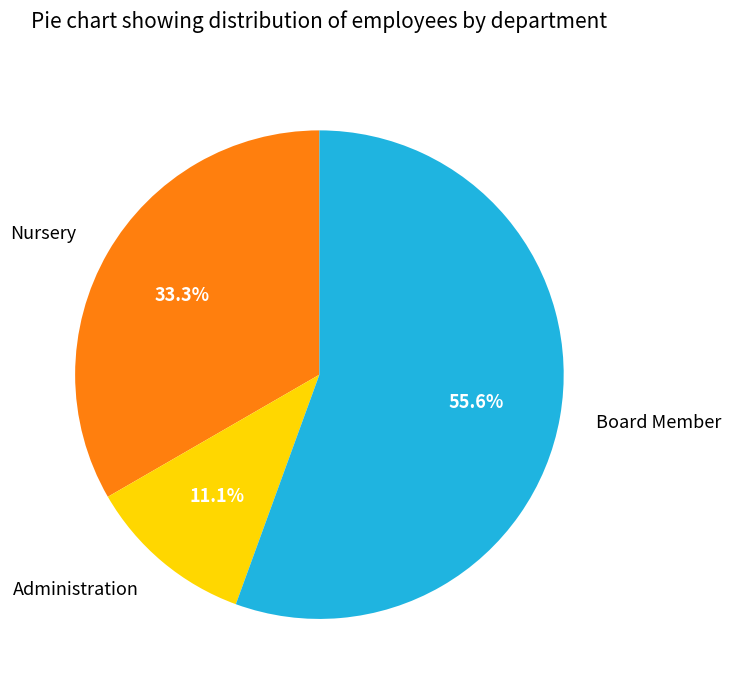

True or false: Board Member accounts for 64% of the total.

False